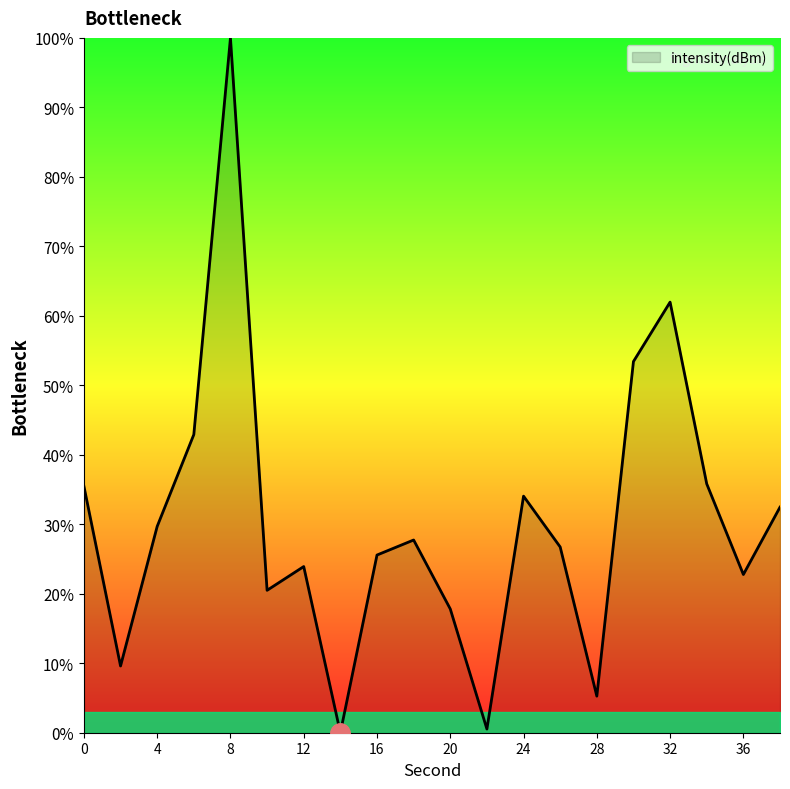

How many lines are shown in the chart?

1